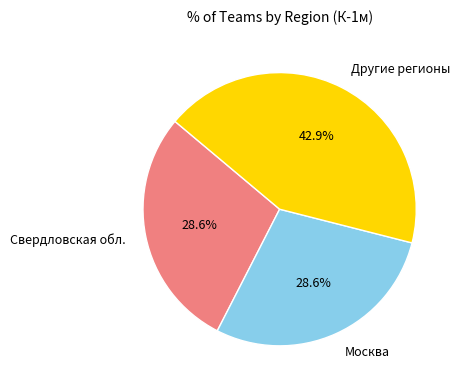

Do Другие регионы and Москва together represent more than half of the pie?

Yes